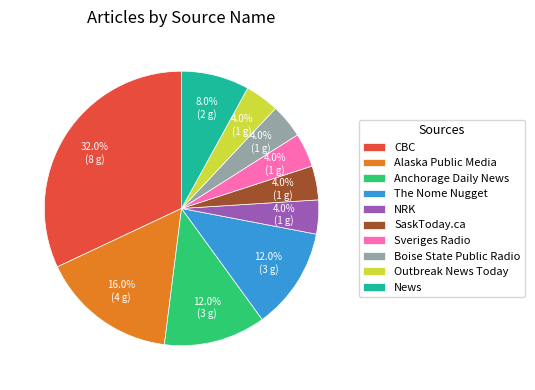

Is it true that The Nome Nugget is 5% of the pie?

False